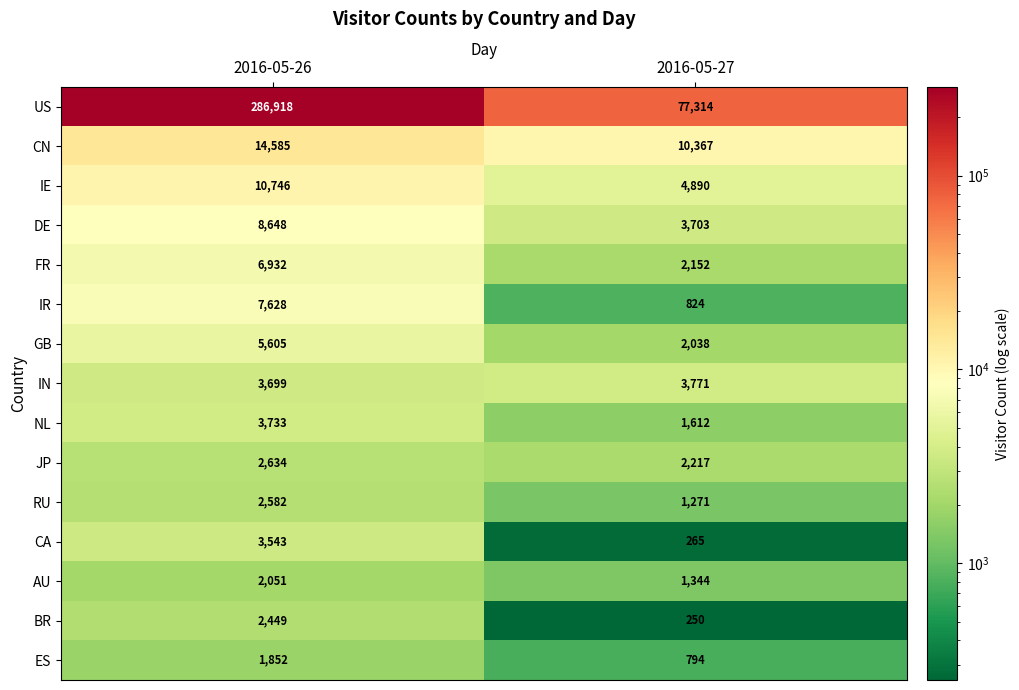

The value of IN at 2016-05-27 is 3771. True or false?

True